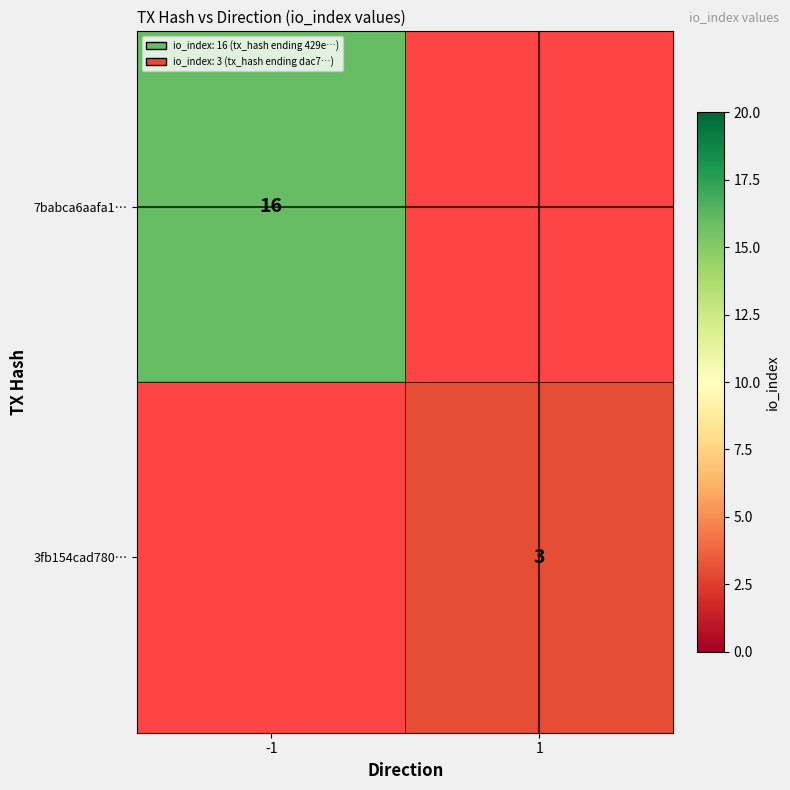

The value of 3fb154cad780… at 1 is 3. True or false?

True